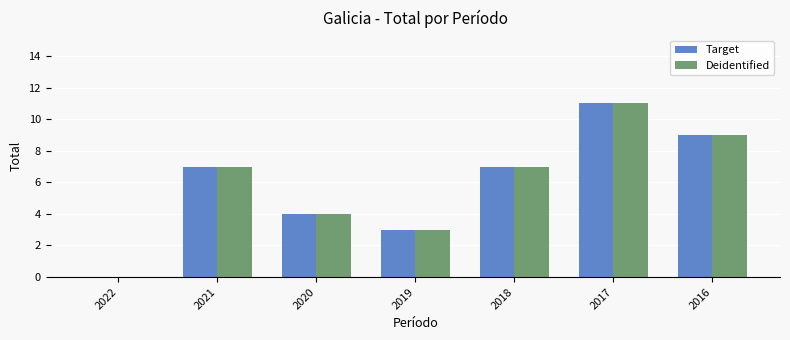

How many positive values does the Target series have?

6